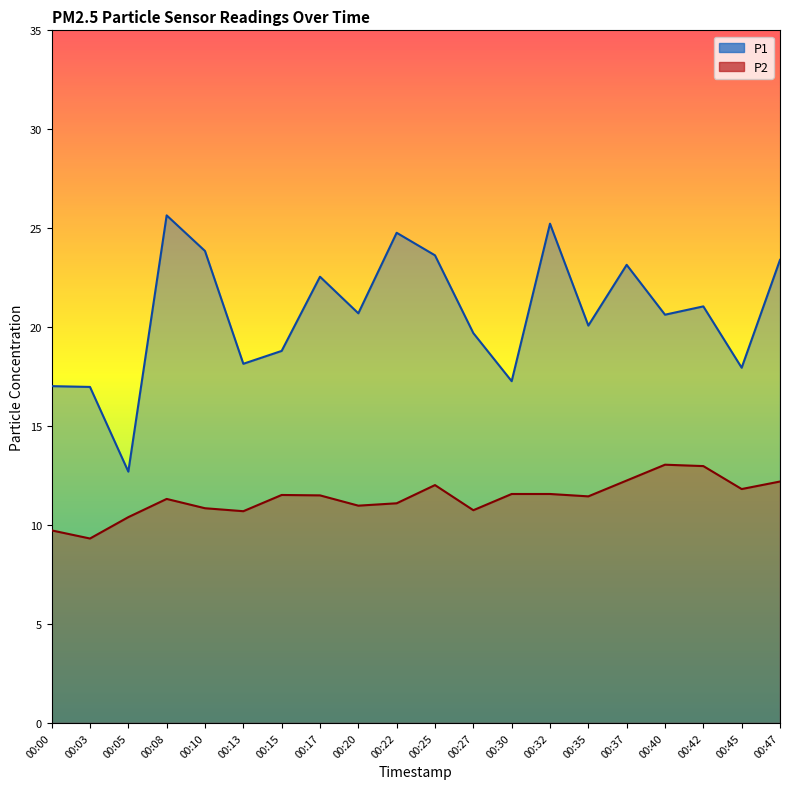

What is the lowest value of the P1 series?

12.7